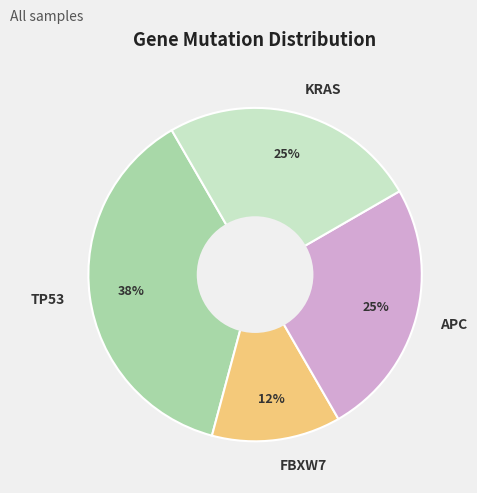

To the nearest percent, what percentage of the pie is FBXW7?

12%